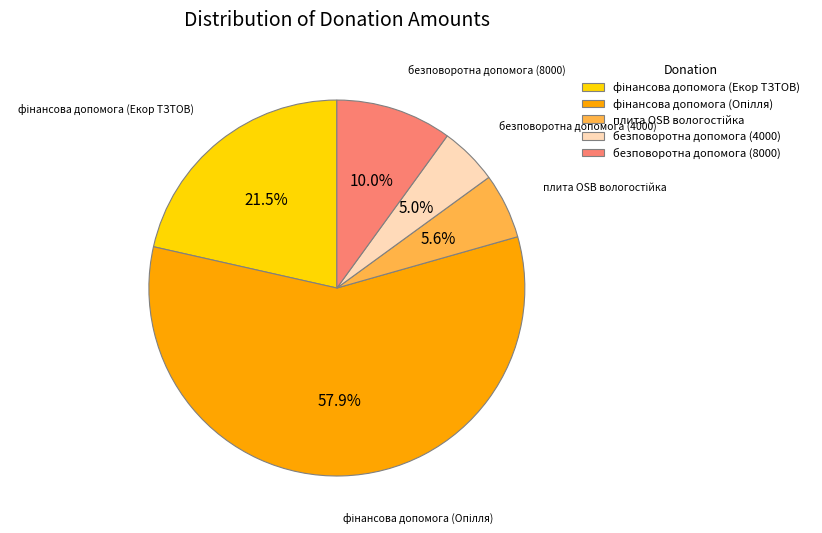

Which category has the smallest portion of the pie?

безповоротна допомога (4000)